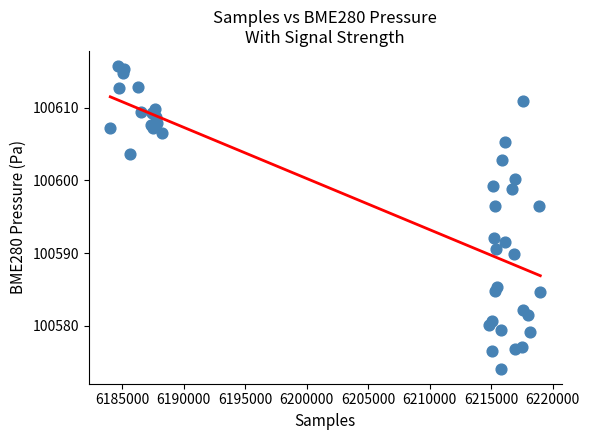

What Y value in the scatter plot is closest to 100594?

100592.0